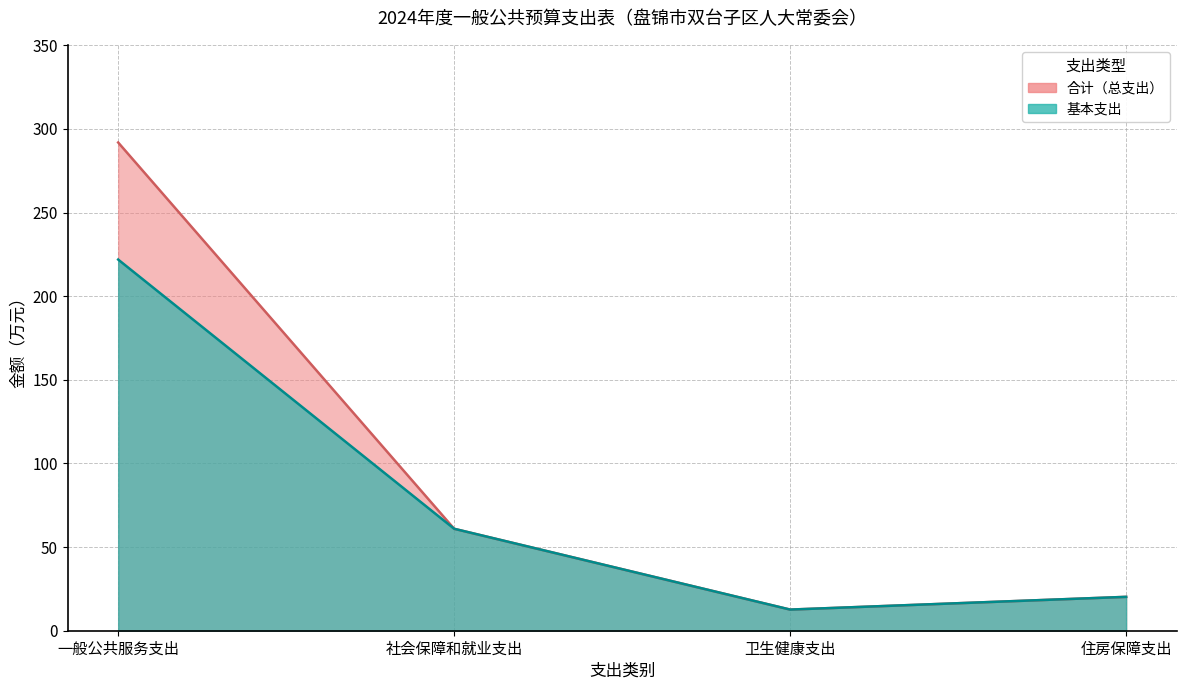

At which label is 基本支出 closest to 117?

社会保障和就业支出